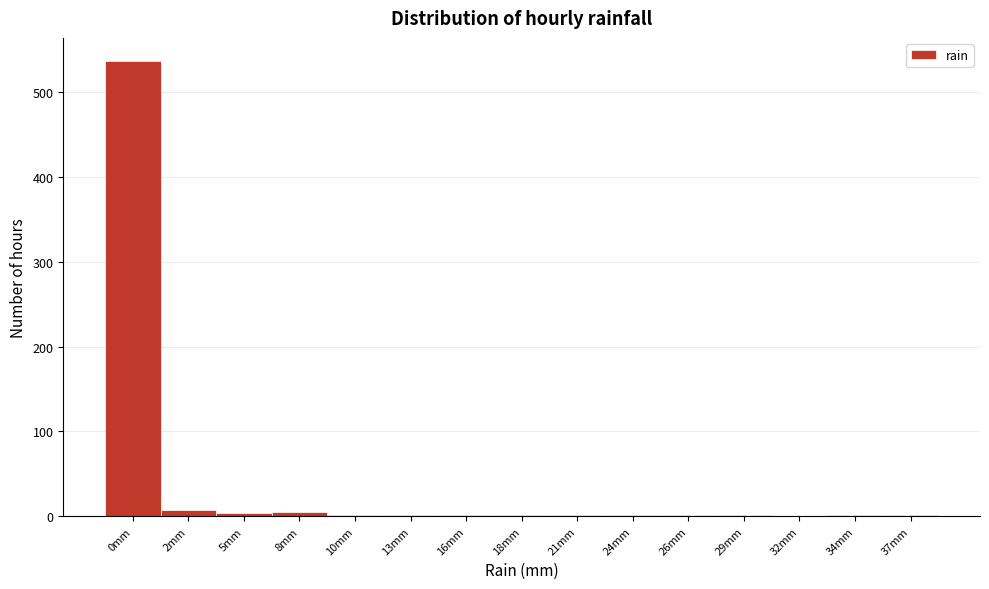

The chart shows a value of 2 at 24mm. True or false?

True